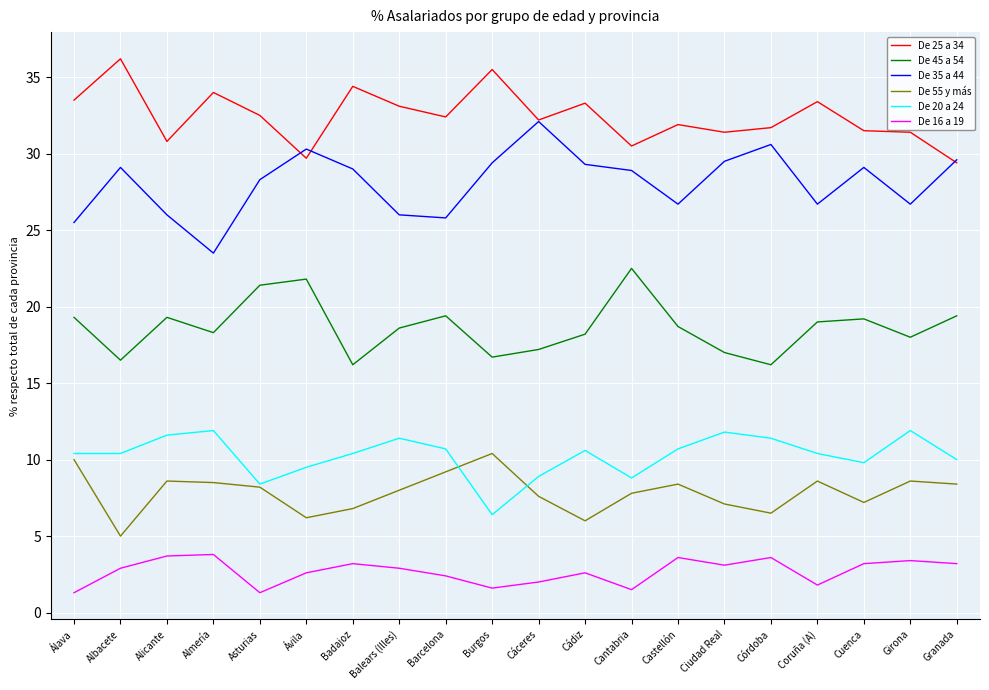

What position from the left is Ciudad Real?

15